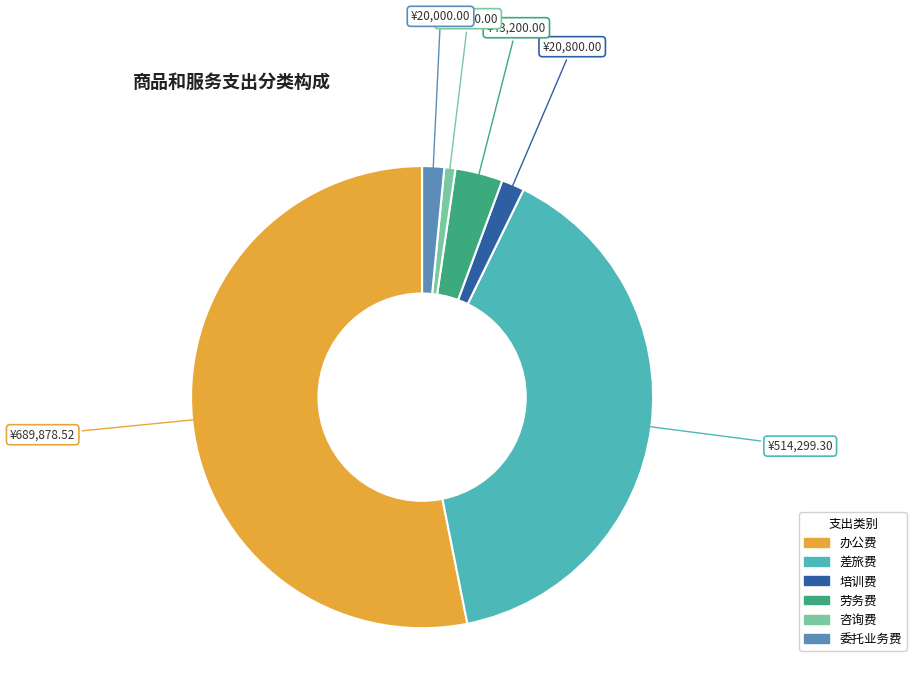

What is the majority slice?

办公费